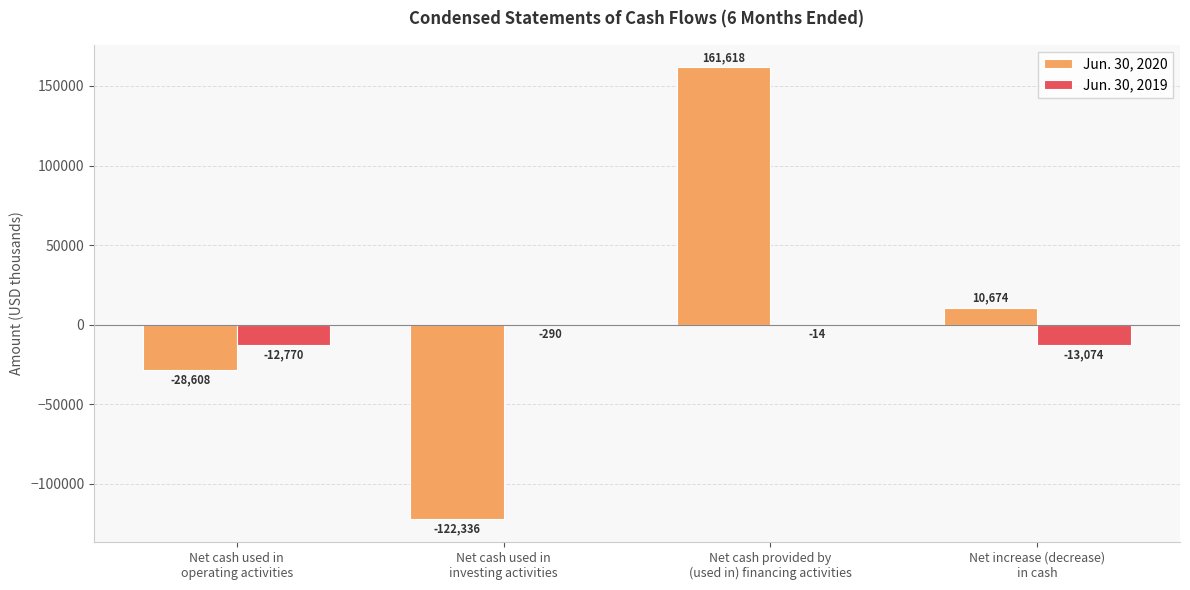

Which series has the largest total across all categories?

Jun. 30, 2020